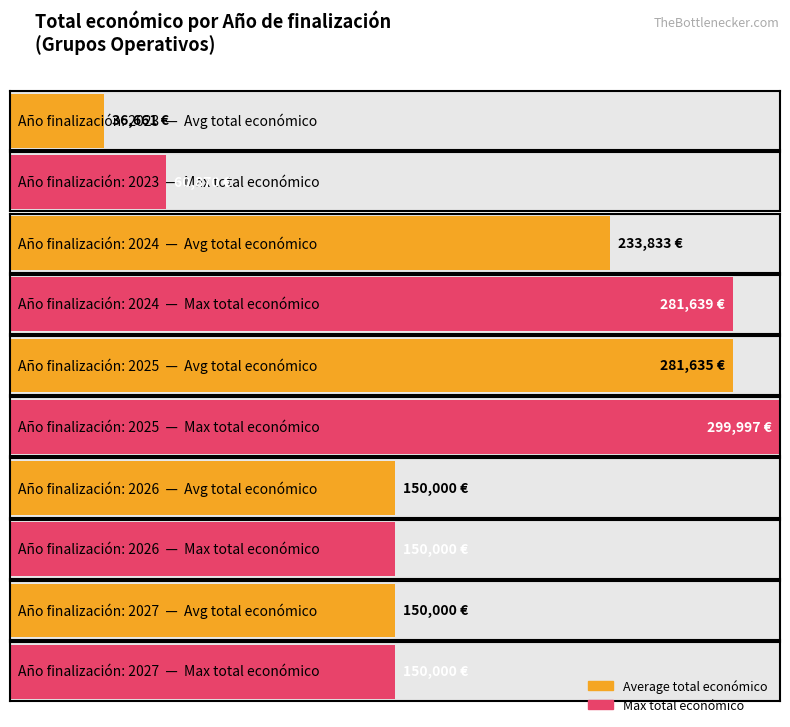

The Maximum utilization series shows 107269 at BICAPA-OLEOPROTECT. True or false?

False